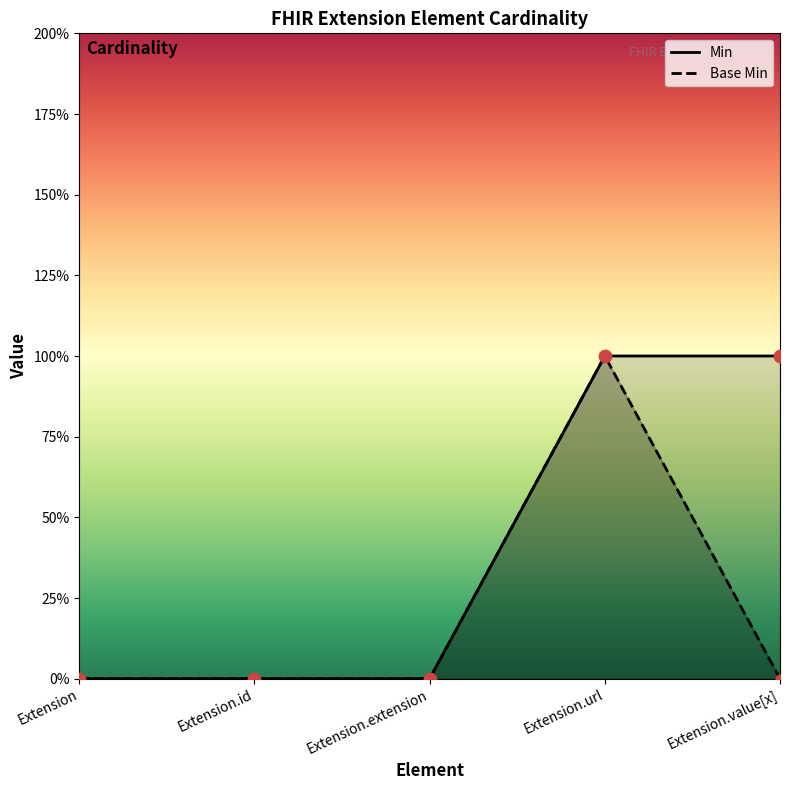

What are all the series names shown in the legend?

Min, Base Min